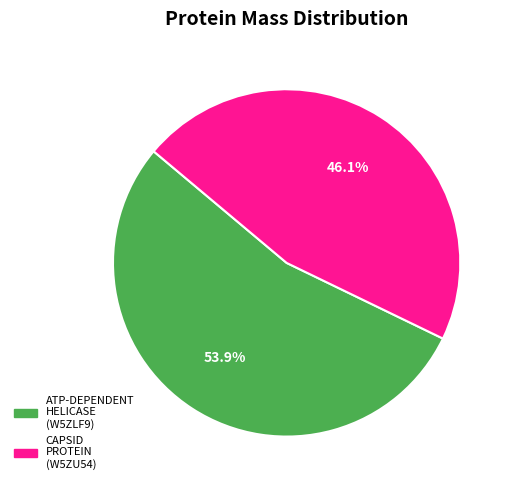

Is there a majority slice in this chart?

Yes